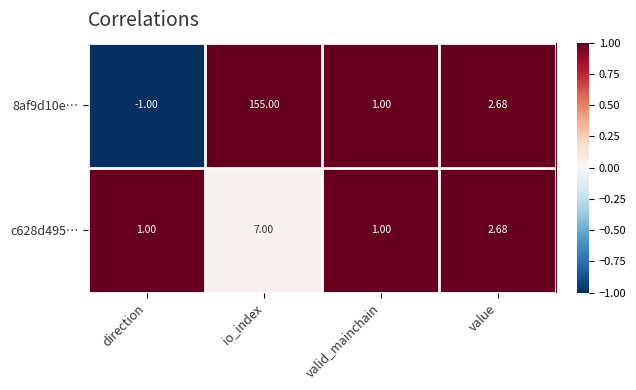

At which category does the chart reach its peak across all series?

io_index